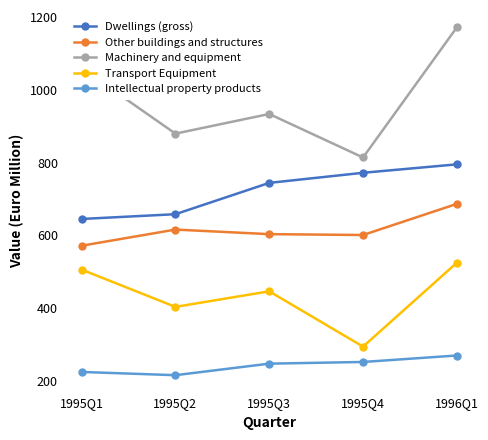

Which series has the largest range (max minus min)?

Machinery and equipment